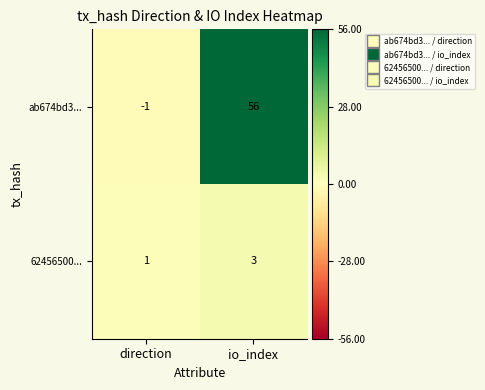

Rank the series at direction from lowest to highest value.

ab674bd3..., 62456500...